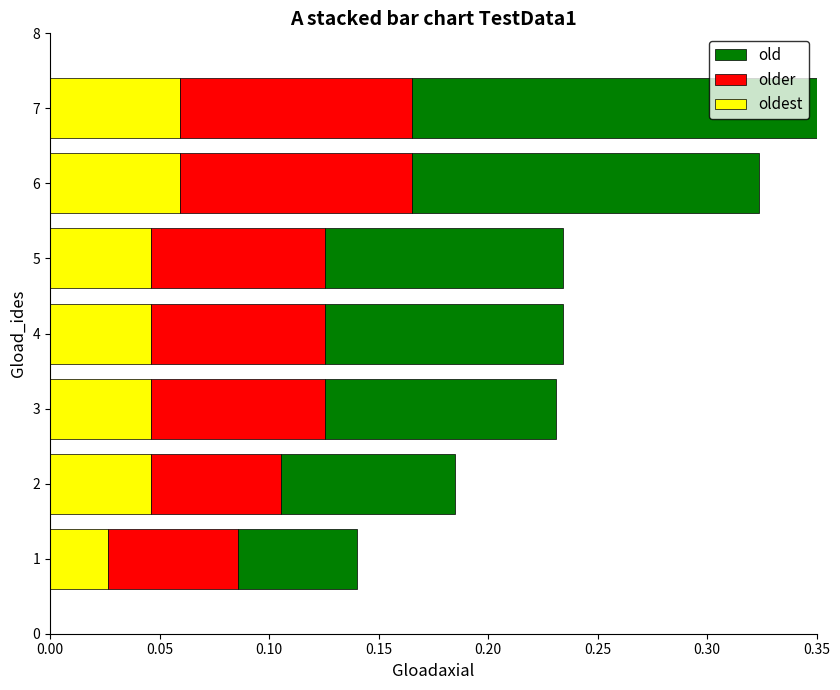

At which category is the sum across all series the highest?

7